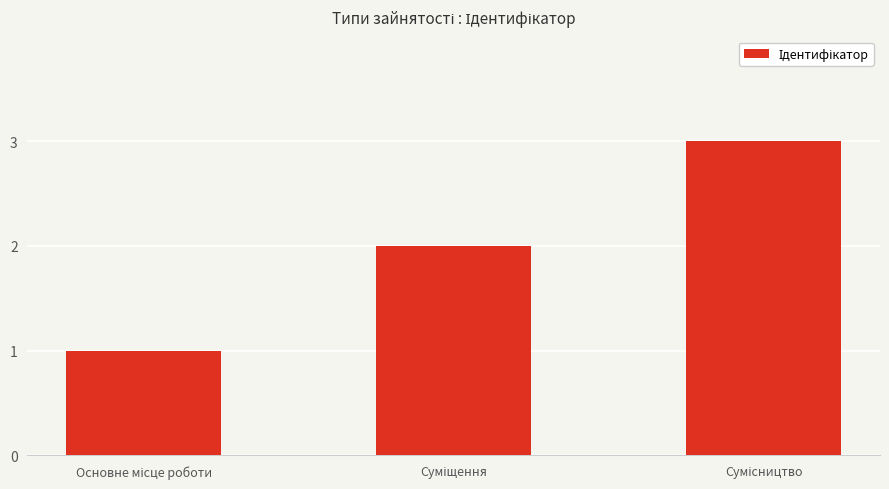

What is the sum of all values?

6